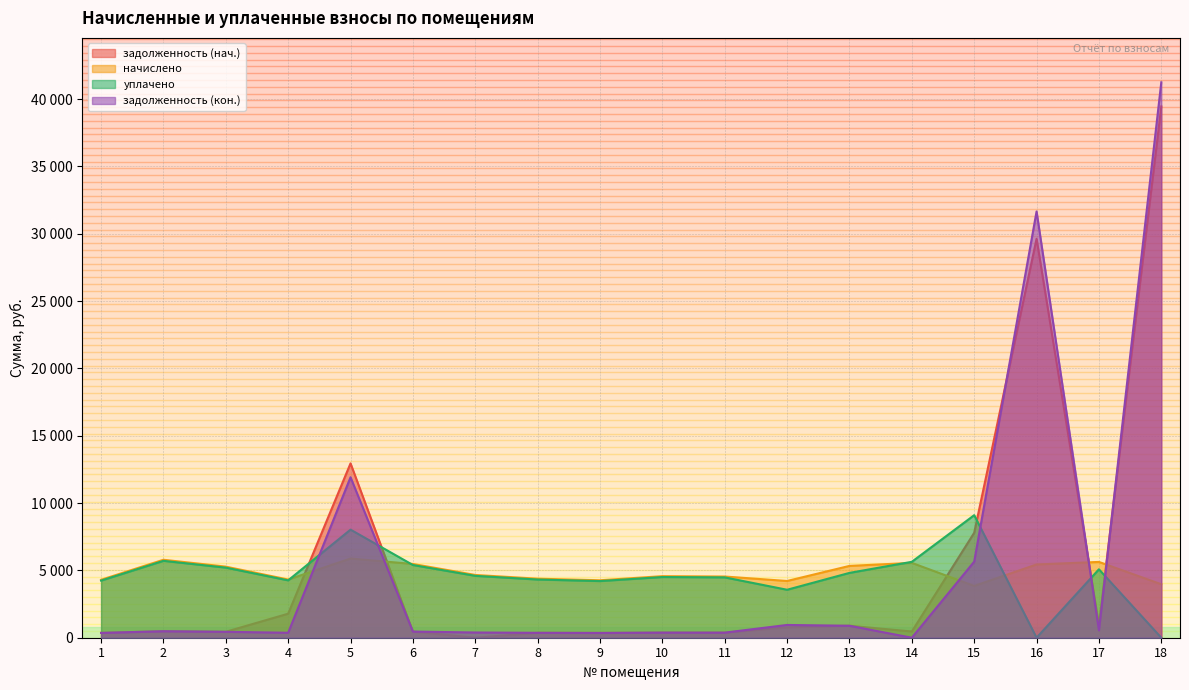

What is the difference between the maximum and minimum values in the задолженность (нач.) series?

39454.3